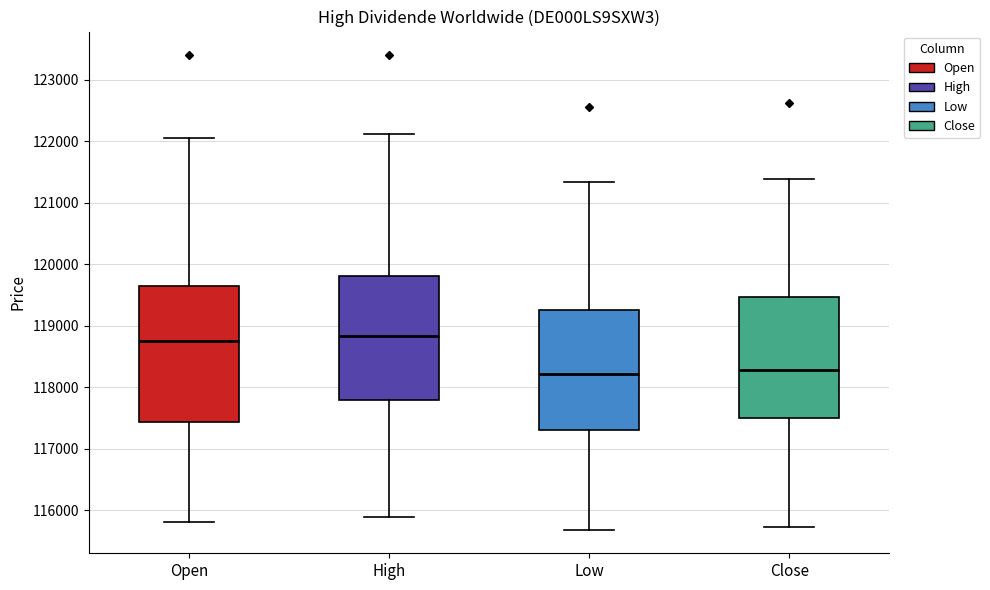

Reading left to right, transcribe this box plot: for each box, give where its median line is, the range the box spans, and where its two whiskers end, as read against the y-axis. The values are not printed on the chart, so give them approximately, as read against the axis.

Open: median 118700, box 117400 to 119700, whiskers 115800 to 122000
High: median 118800, box 117800 to 119800, whiskers 115900 to 122100
Low: median 118200, box 117300 to 119300, whiskers 115700 to 121300
Close: median 118300, box 117500 to 119500, whiskers 115700 to 121400